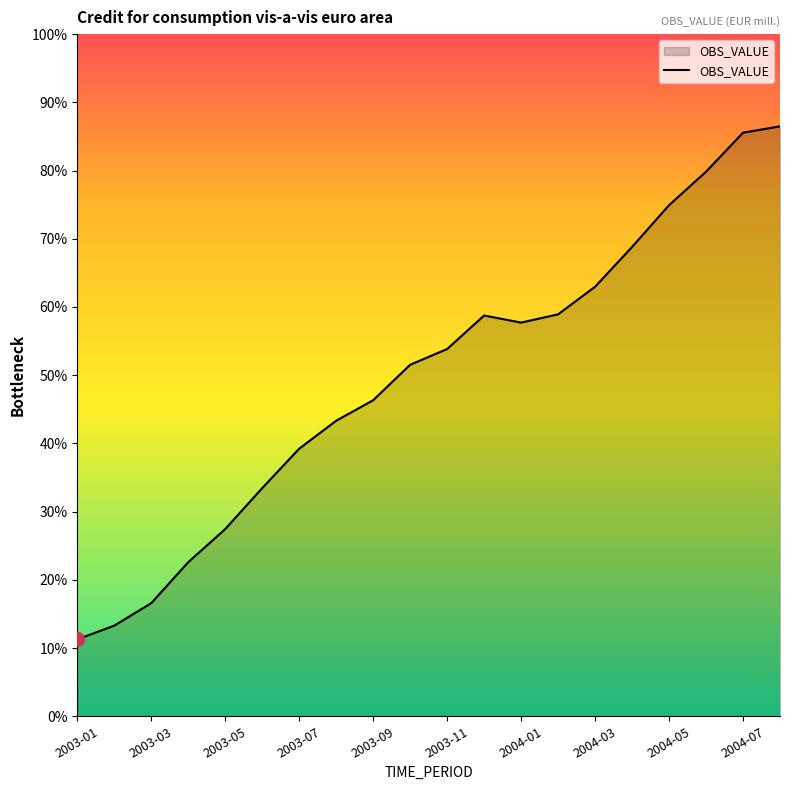

What is the label of the 9th point from the right?

2003-12